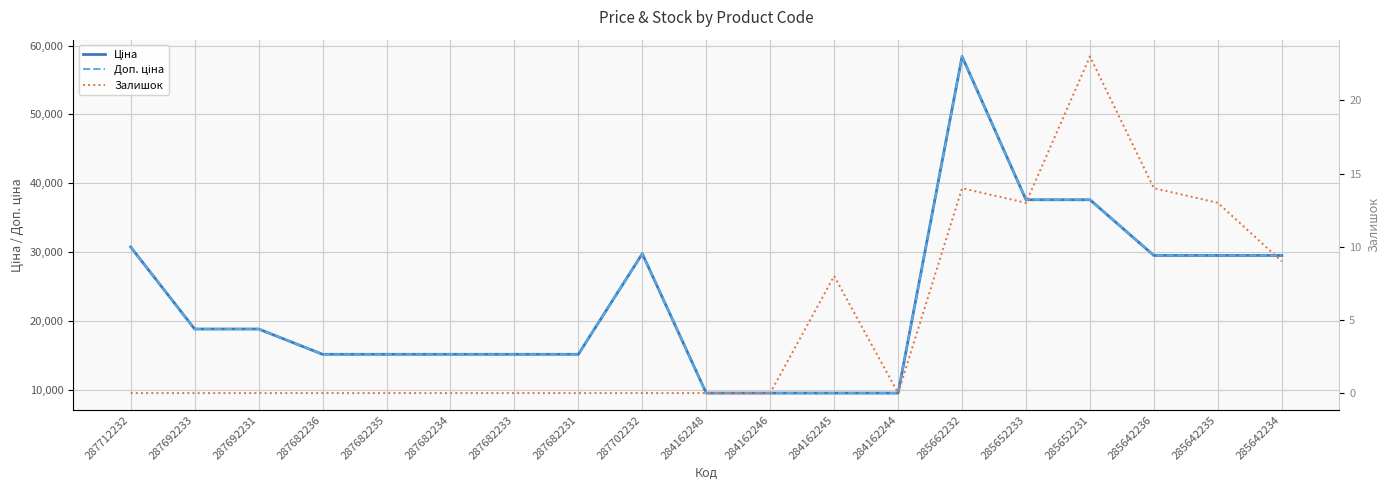

Is this an area chart (filled region under the line)?

No